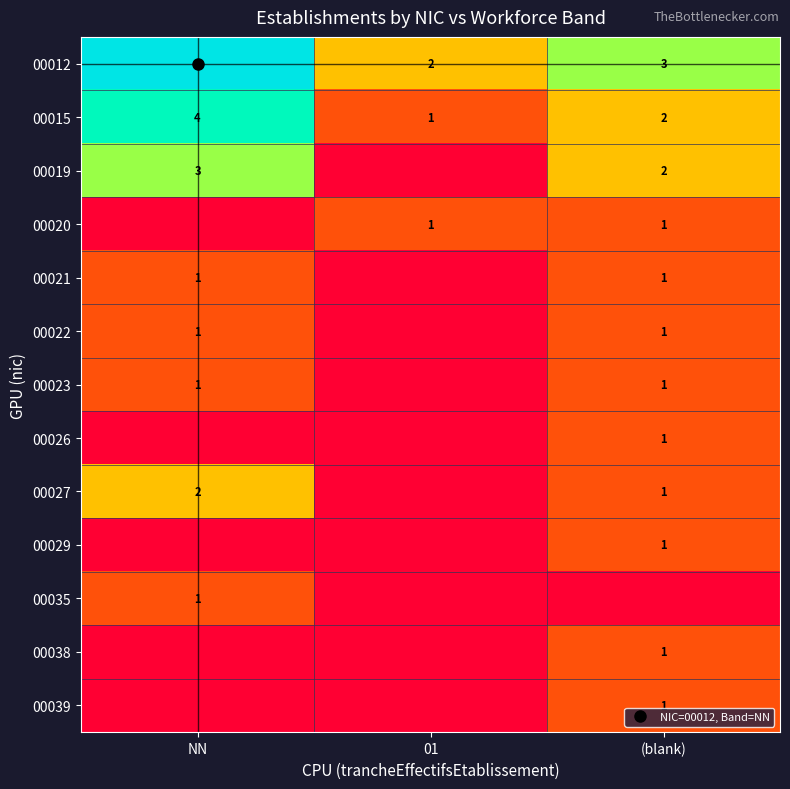

At which category is the sum across all series the highest?

NN